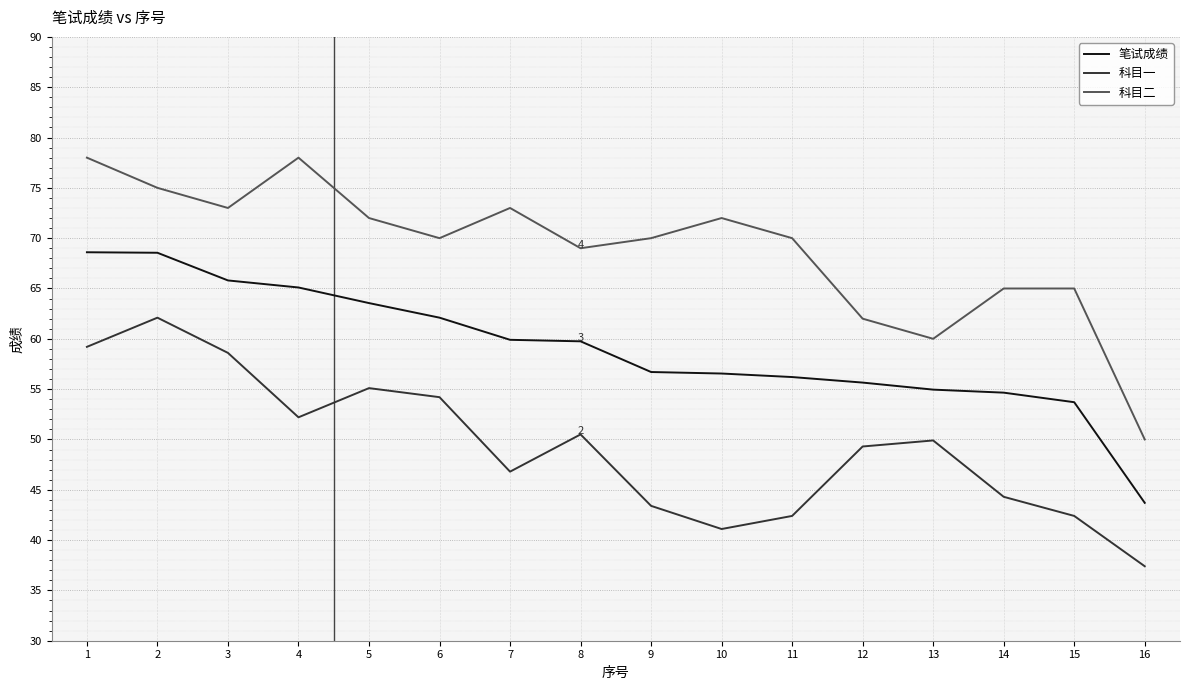

Does the chart display data point markers on the line(s)?

No